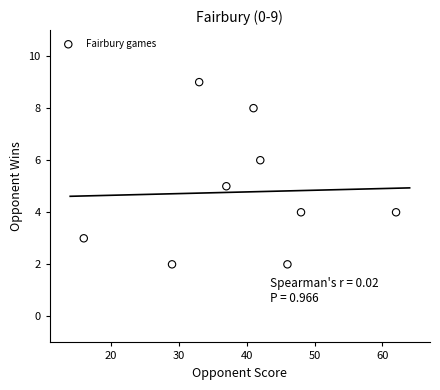

What is the average X value?

39